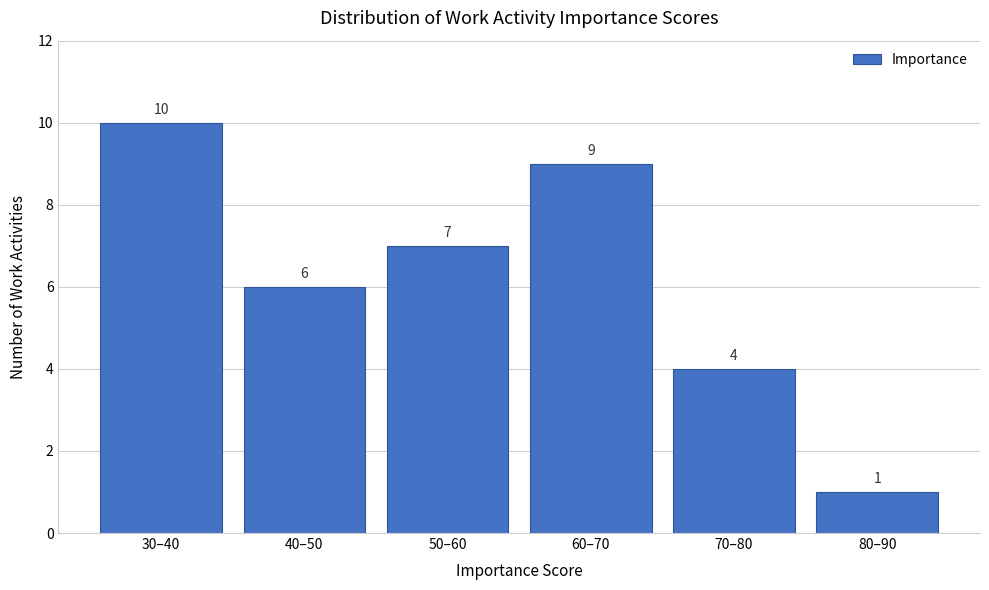

Reading left to right, extract all data points from this chart.

30–40=10	40–50=6	50–60=7	60–70=9	70–80=4	80–90=1